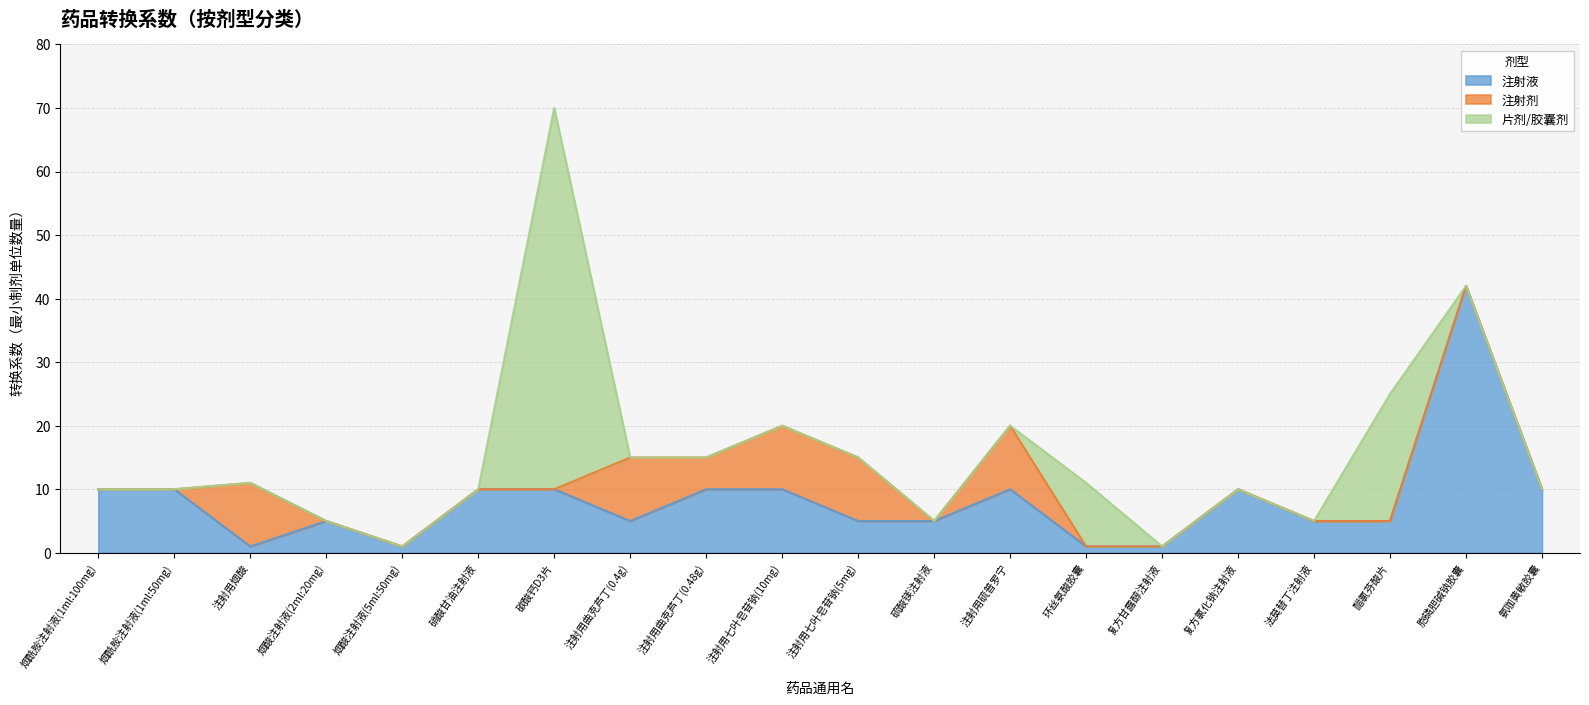

Does the chart display data point markers on the line(s)?

No